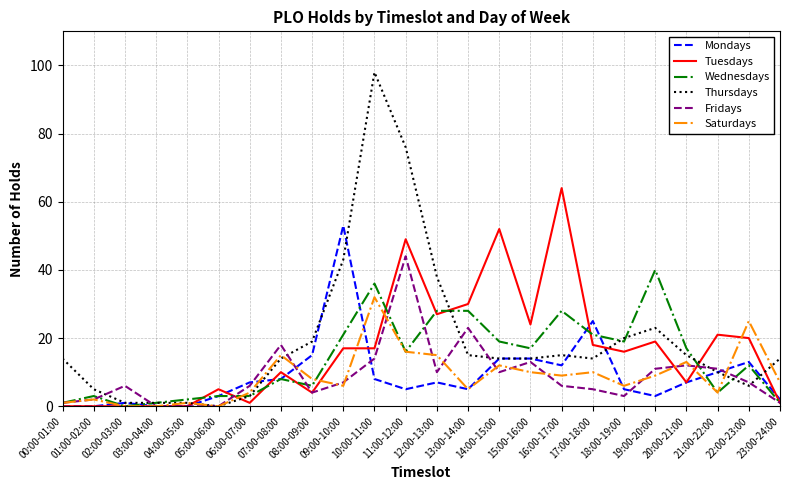

Where is Mondays nearest to the value 26?

17:00-18:00